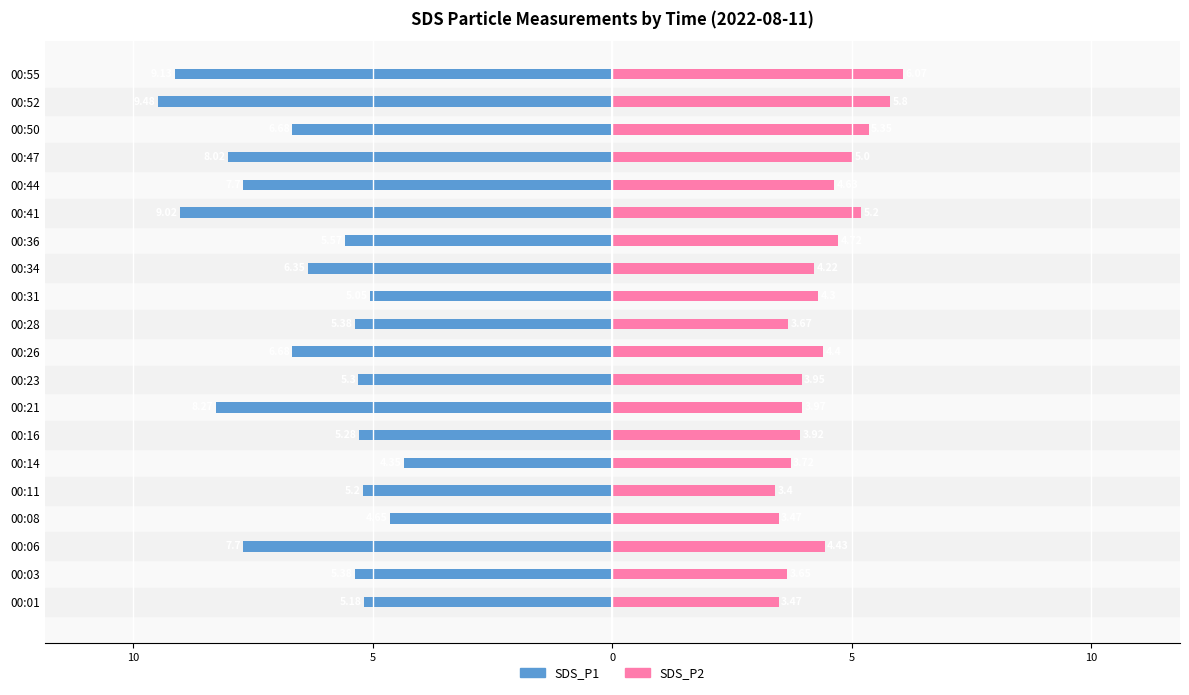

What is the difference between the second highest and second lowest values in the SDS_P1 series?

4.5